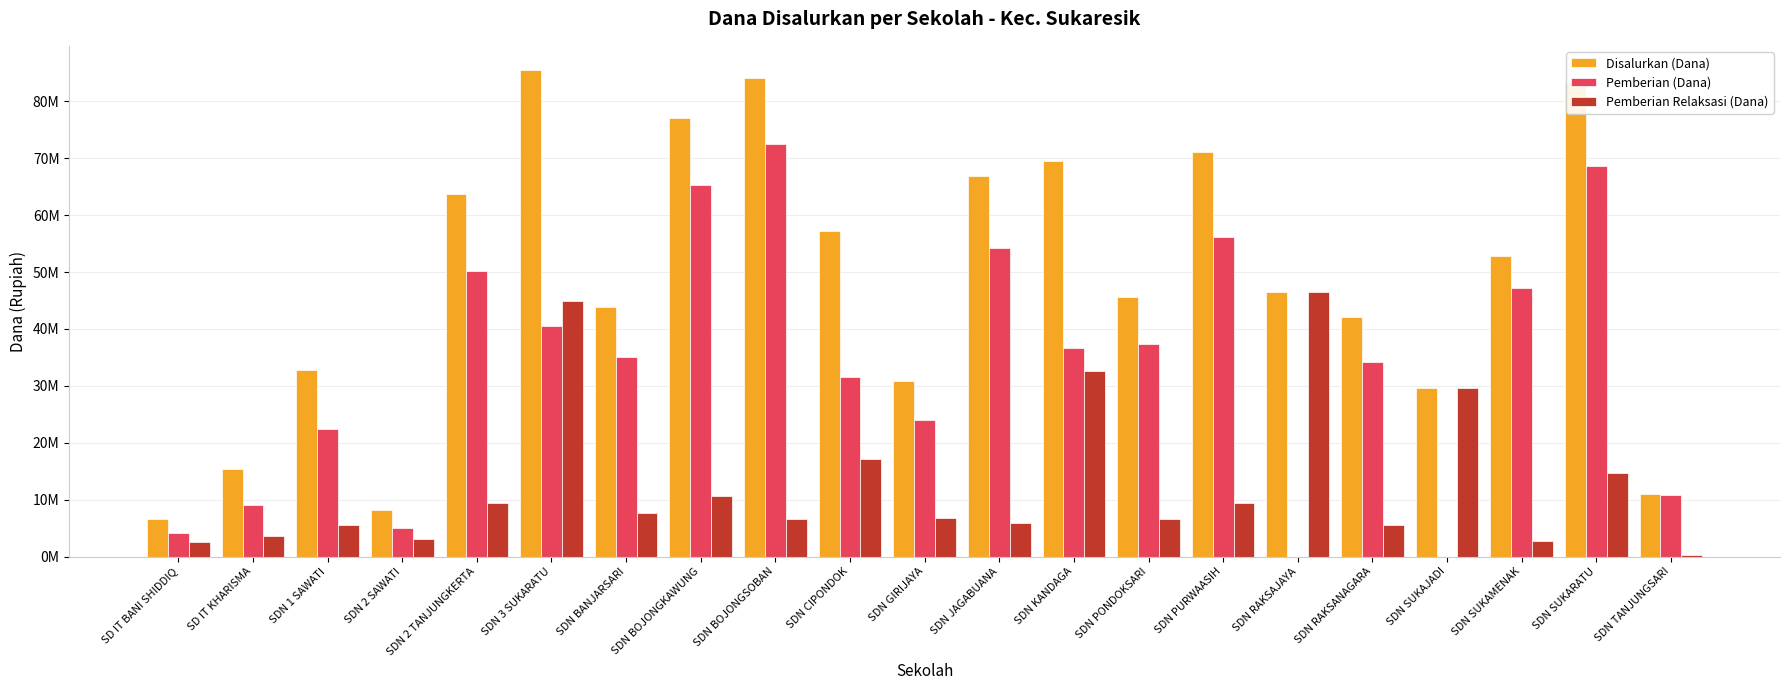

List the series in order of their overall mean, highest first.

Disalurkan (Dana), Pemberian (Dana), Pemberian Relaksasi (Dana)